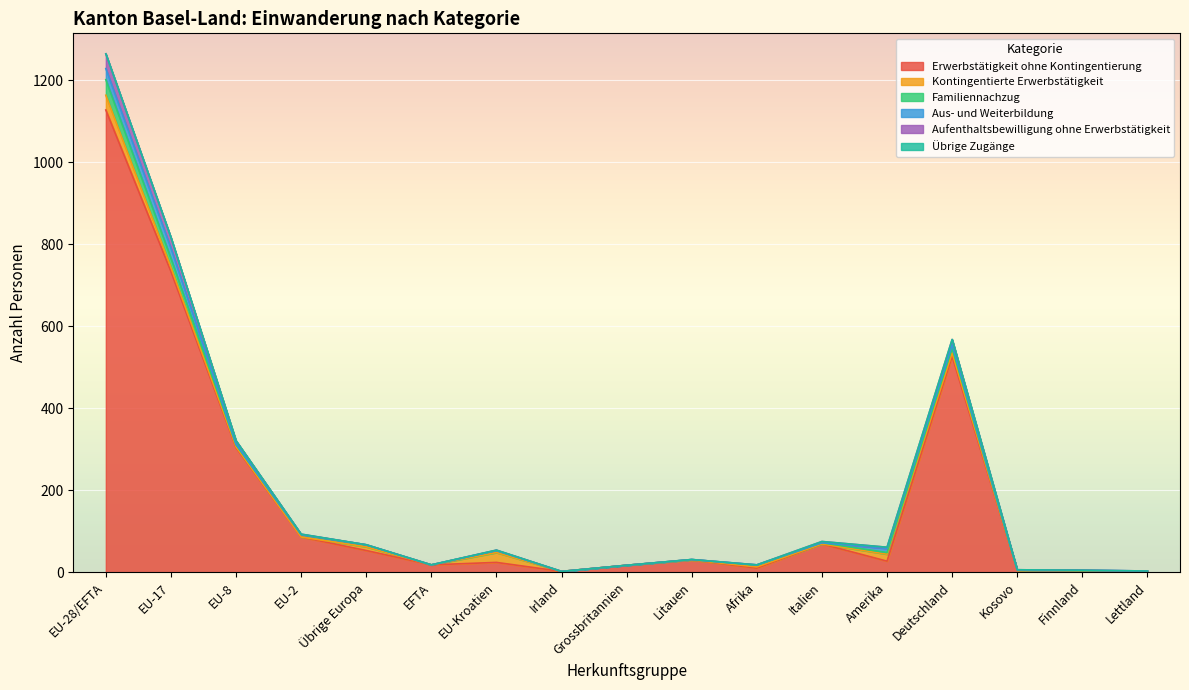

Does the chart display data point markers on the line(s)?

No